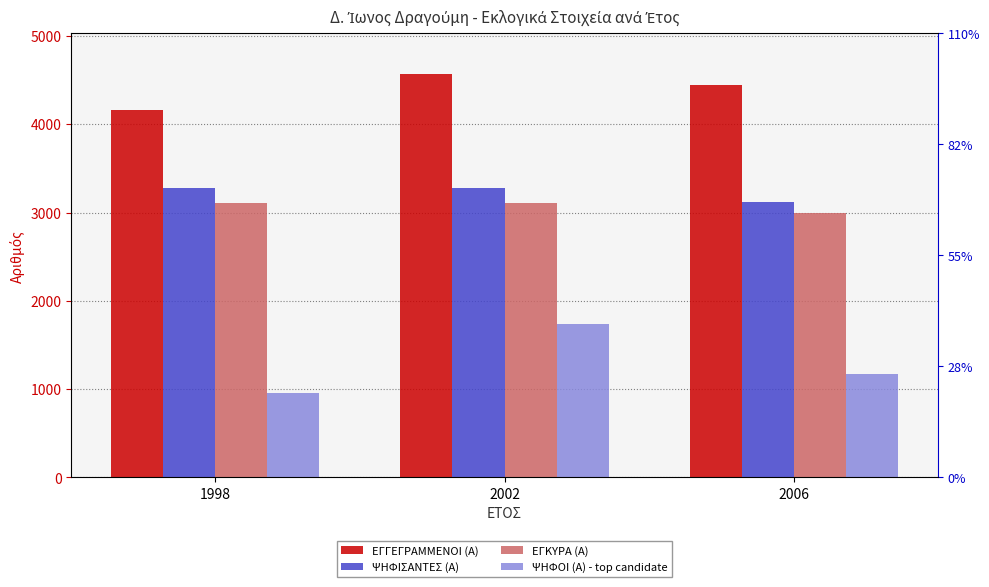

Which series has the largest range (max minus min)?

ΨΗΦΟΙ (Α) - top candidate